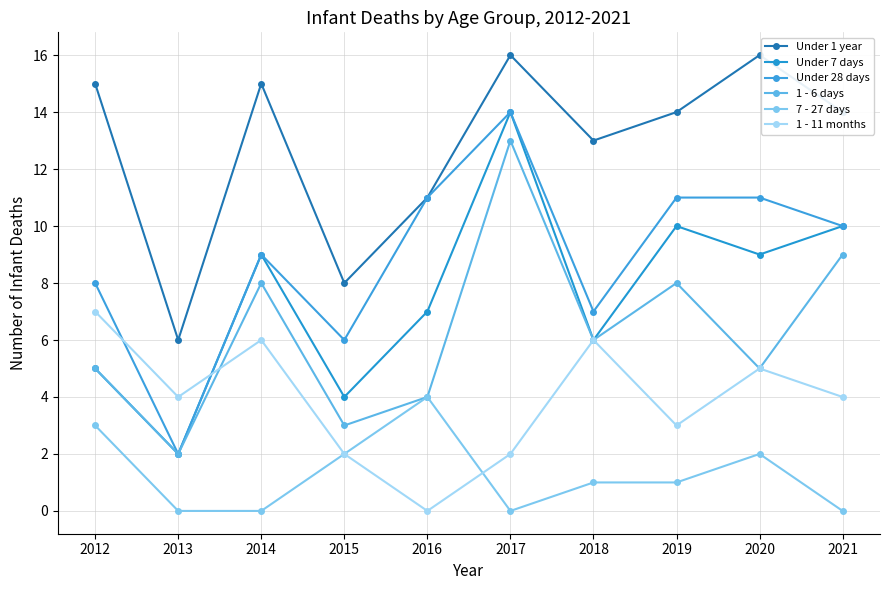

At which category is the sum across all series the highest?

2017